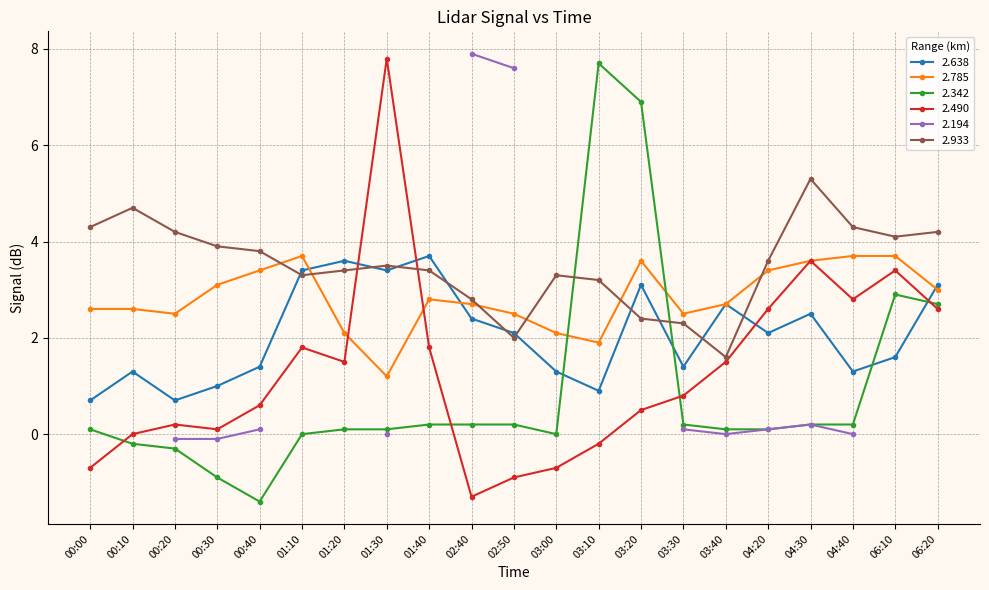

Which series changed the most between 00:10 and 06:20?

2.342